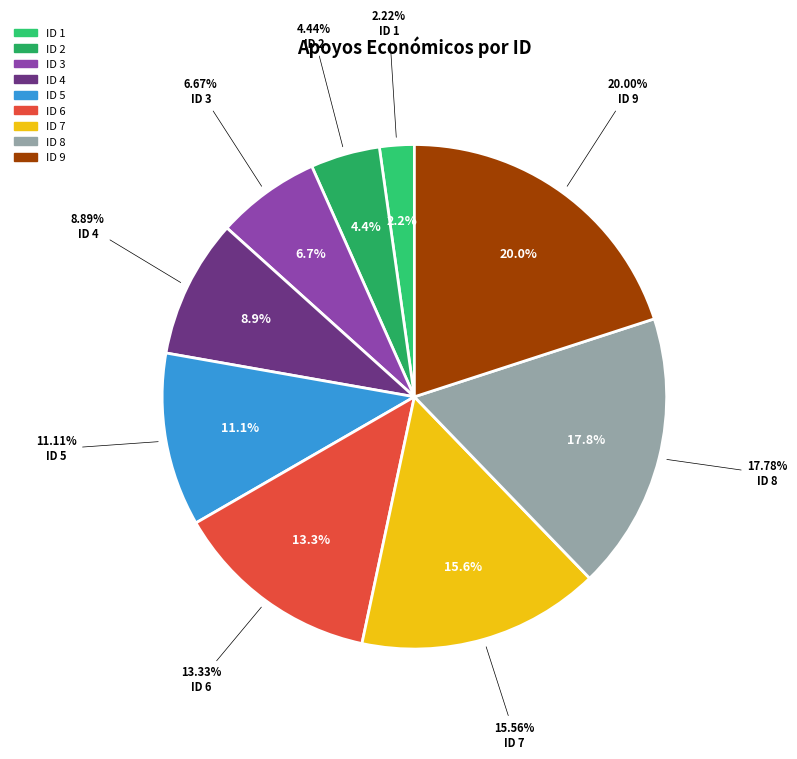

To the nearest percent, what is the difference between the ID 5 and ID 2 slice percentages?

7%